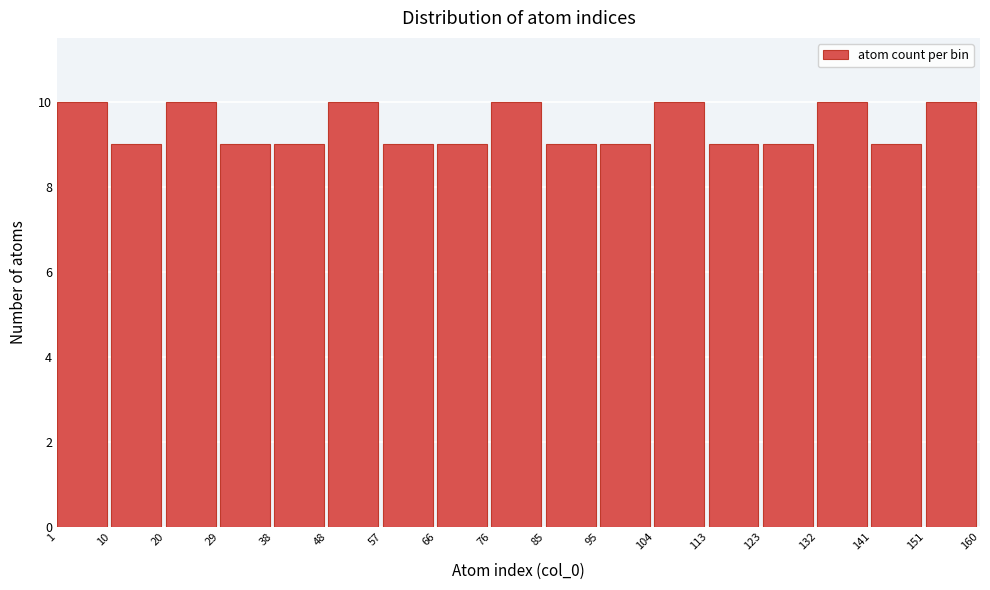

How tall is the bar that spans 132 to 141 on the x-axis? The values are not printed on the chart, so give them approximately, as read against the axis.

10